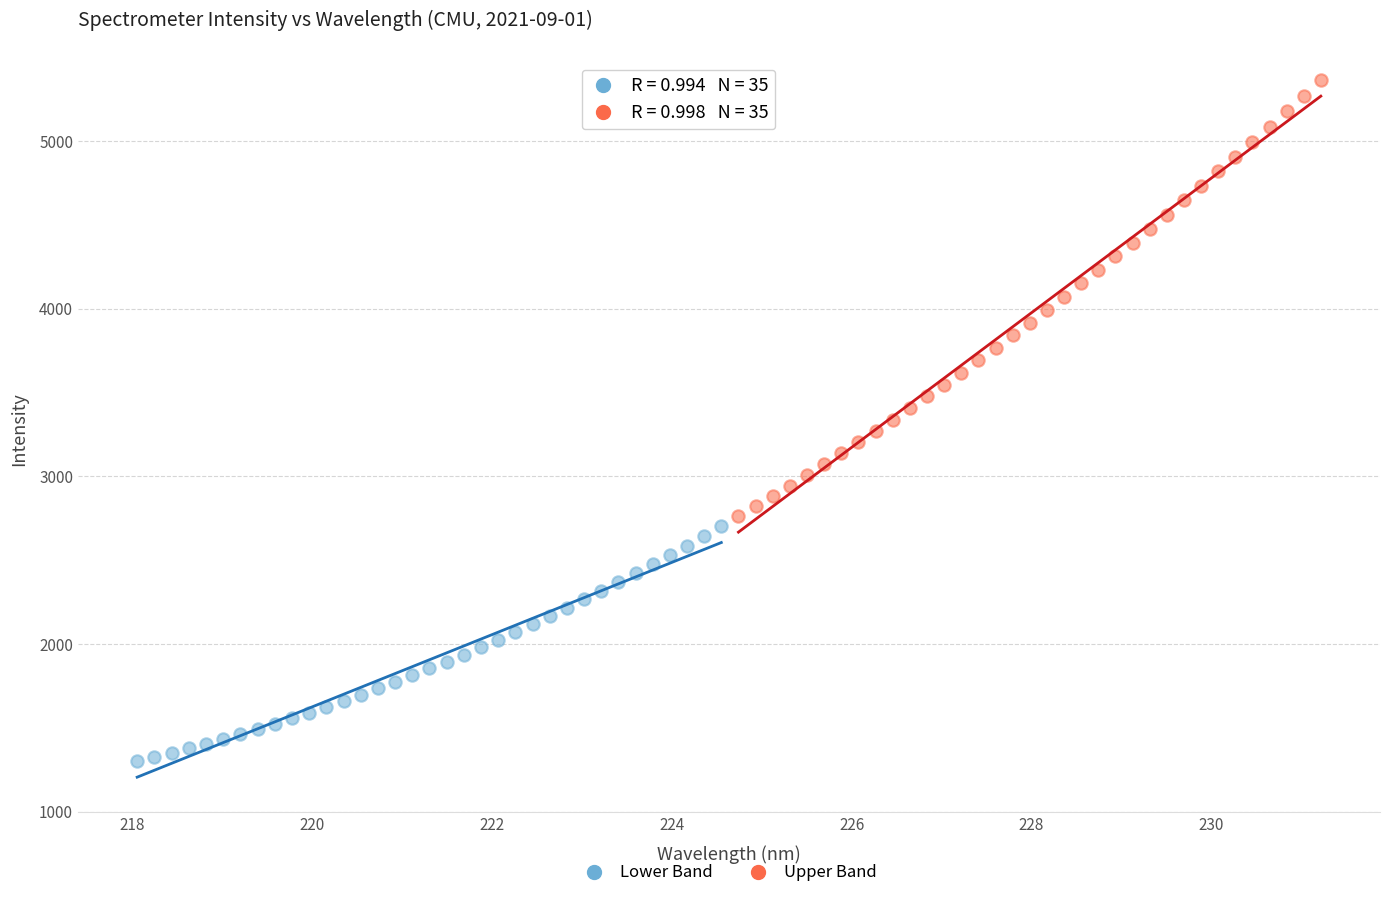

Which series has the largest Y range (max minus min)?

Upper Band